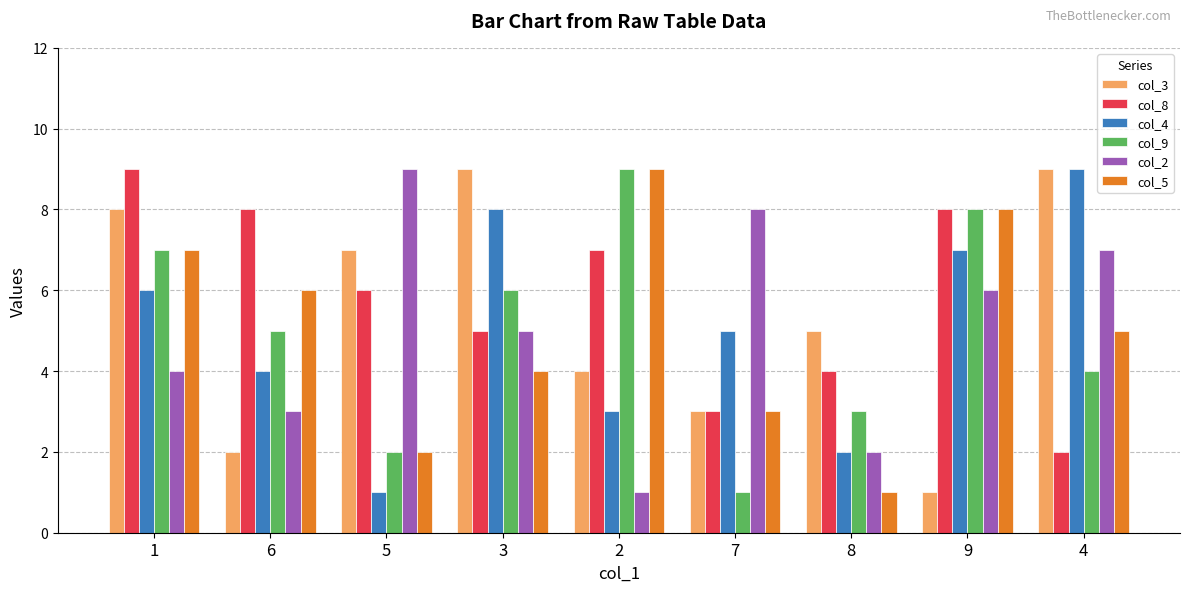

What is the greatest value displayed?

9